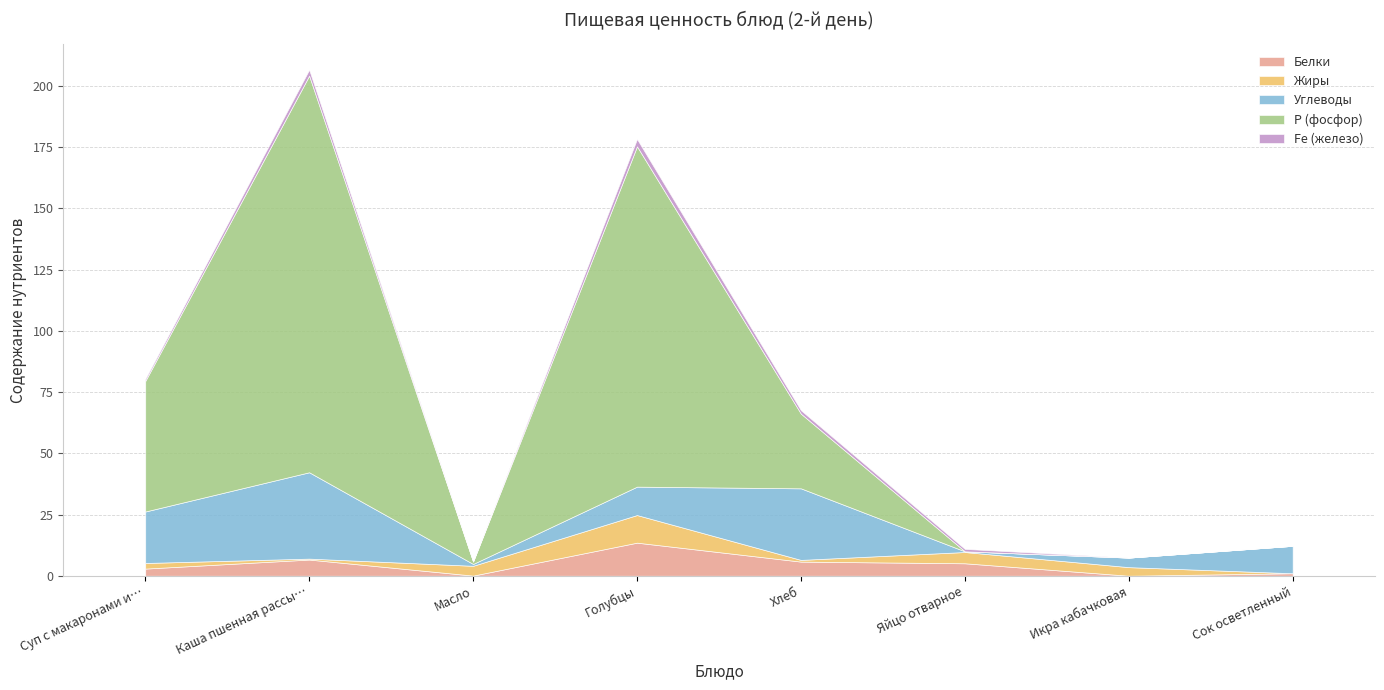

What is the spread (max minus min) of values at Масло?

4.0